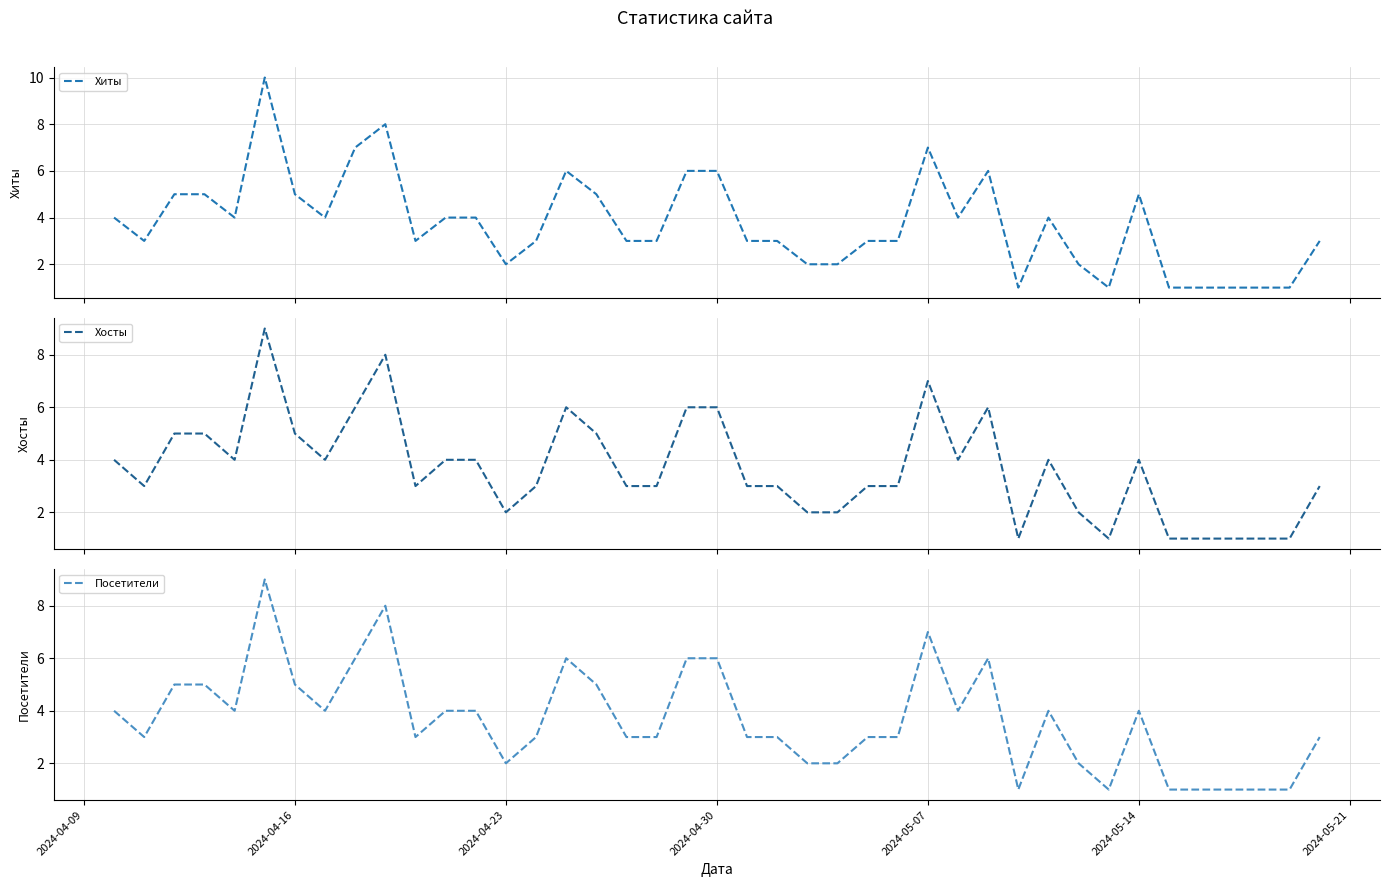

True or false: Хосты and Посетители intersect in this chart.

False